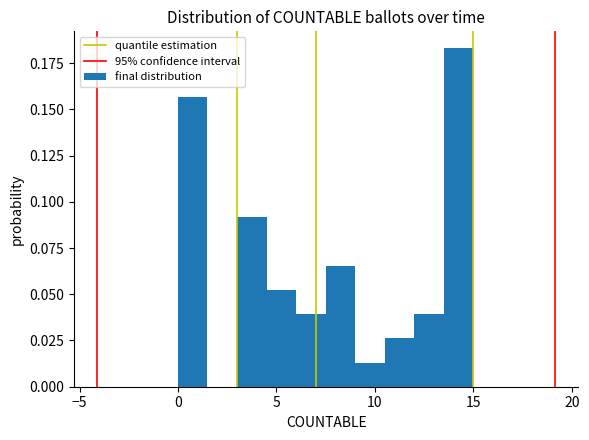

Read against the x-axis, roughly where is the centre of the tallest bar?

14.5